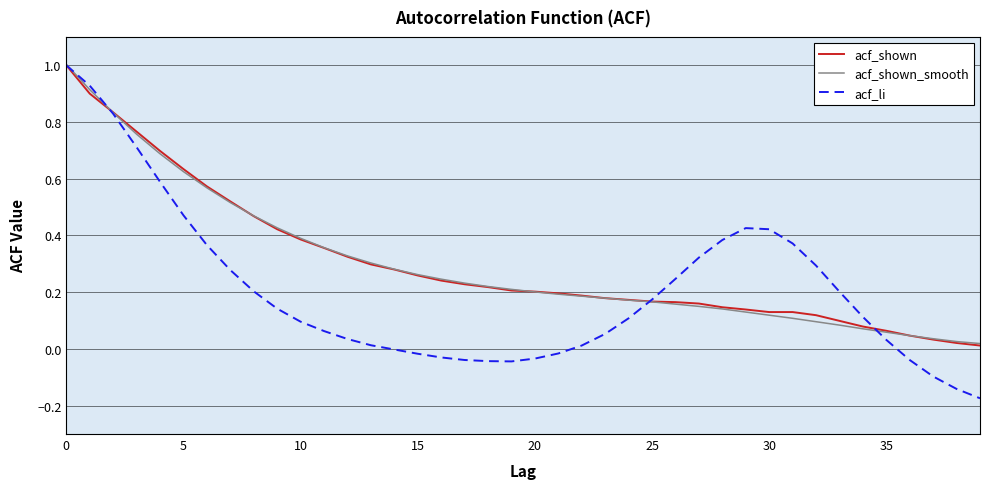

What is the maximum value shown in the chart?

1.0